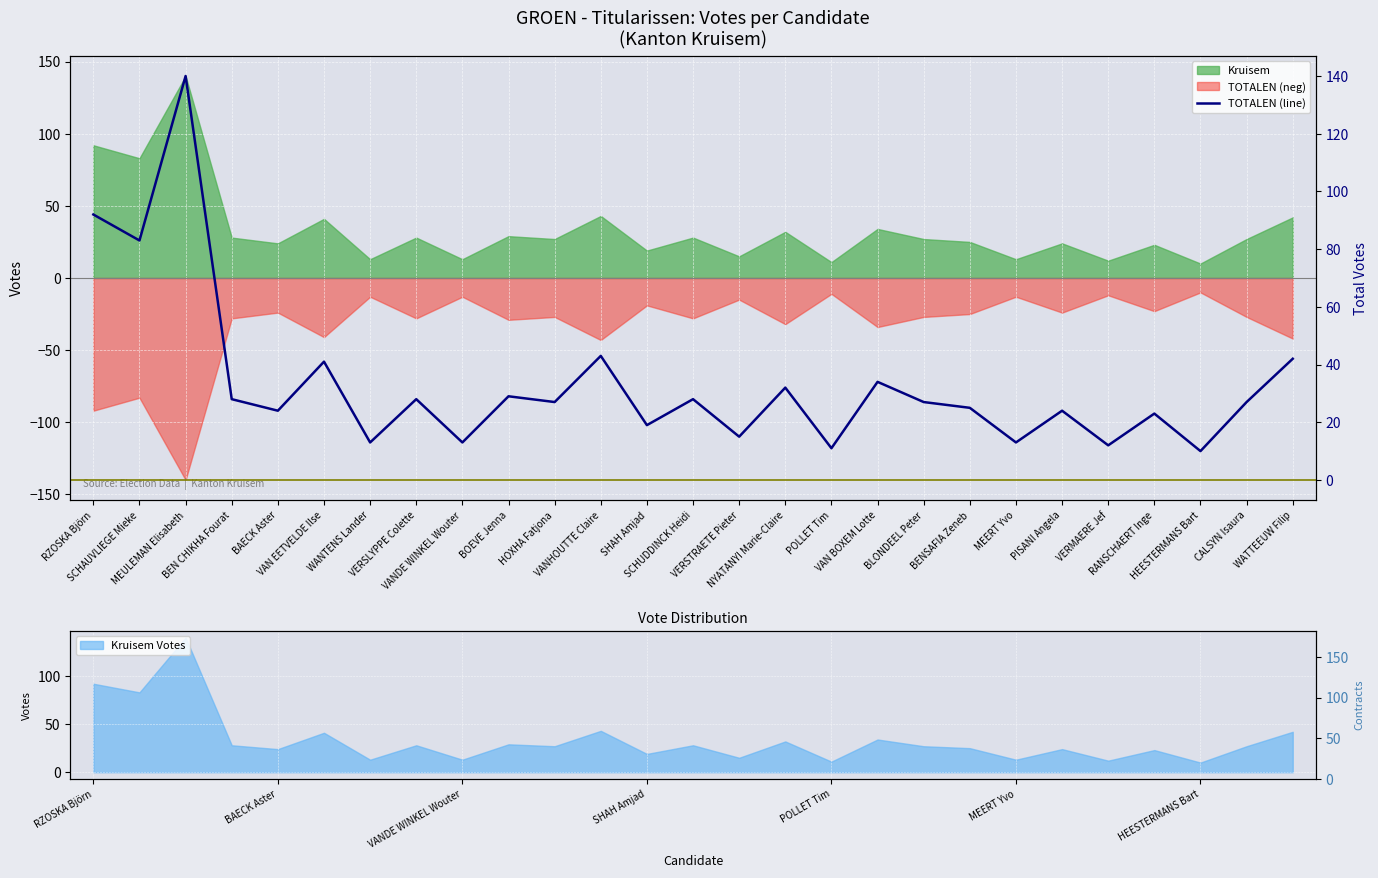

What is the difference between the maximum and minimum values?

130